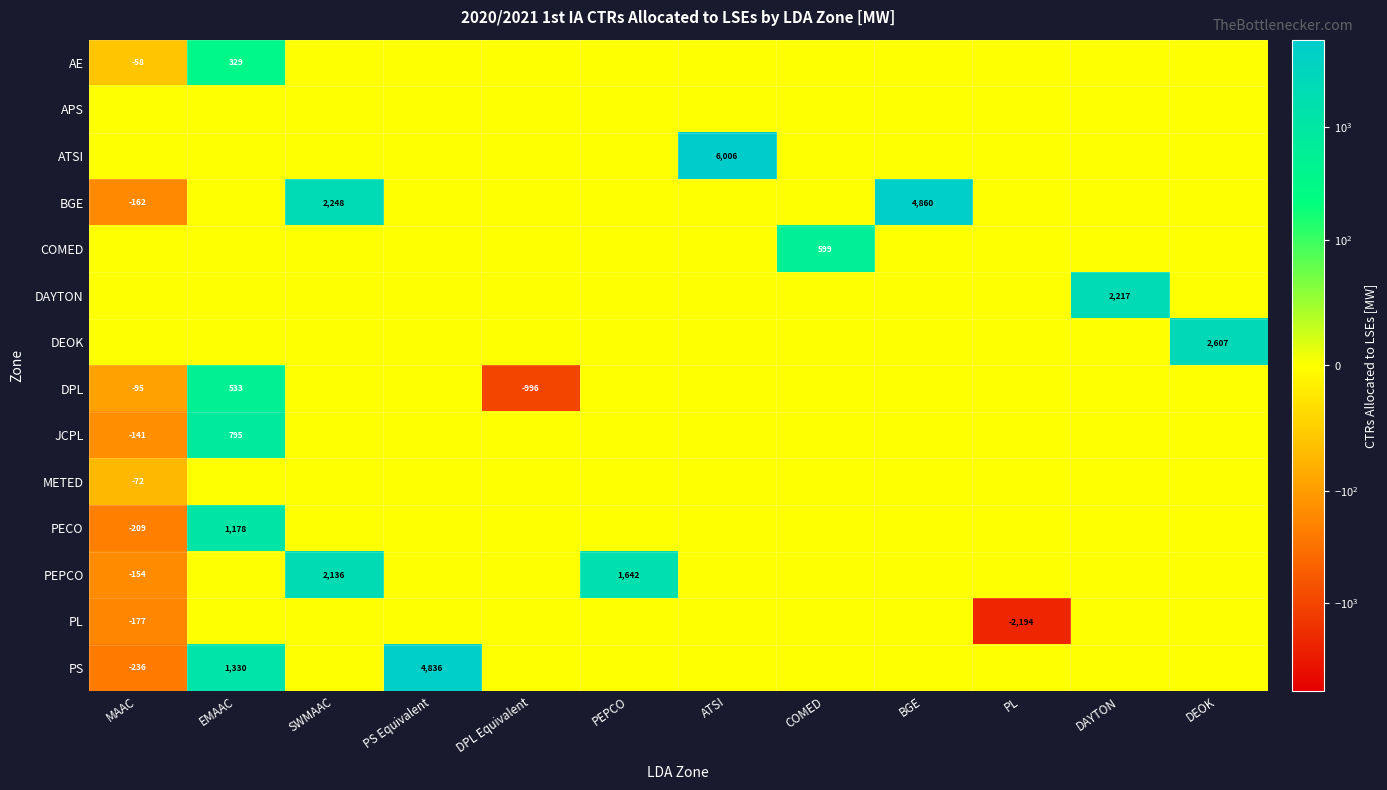

Is it true that PECO equals -209 at MAAC?

True